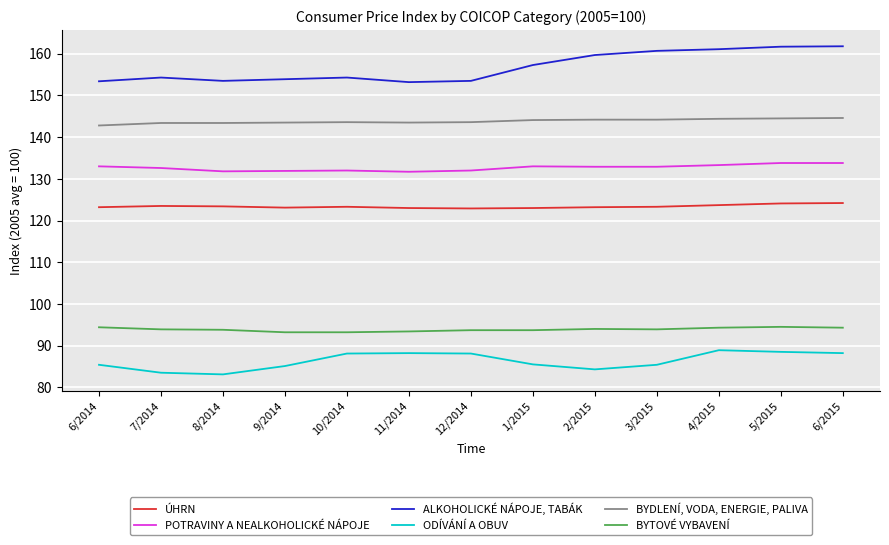

What is the minimum value shown in the chart?

83.1